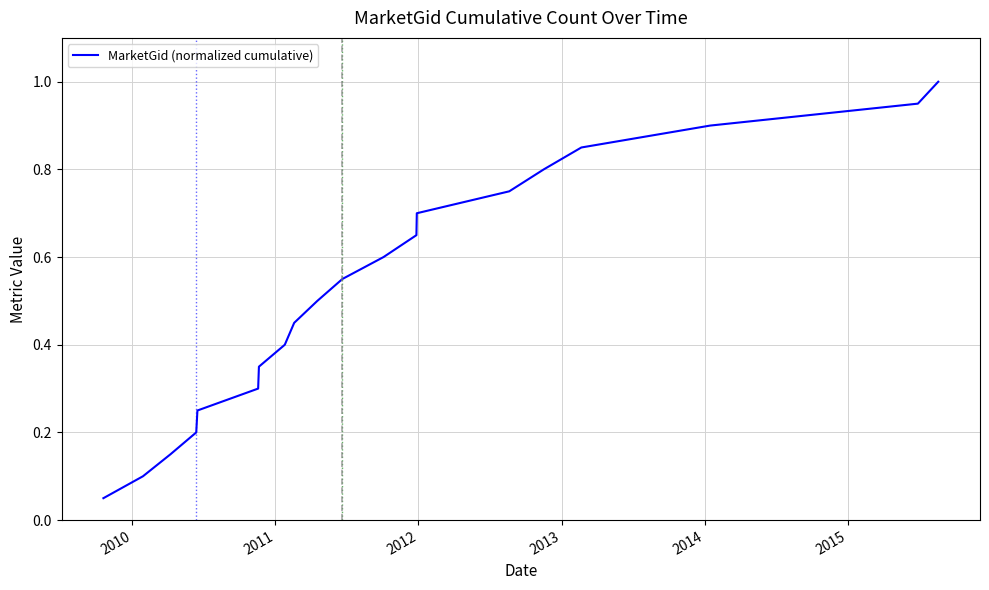

True or false: there are more than 1 points higher than both neighbors.

False